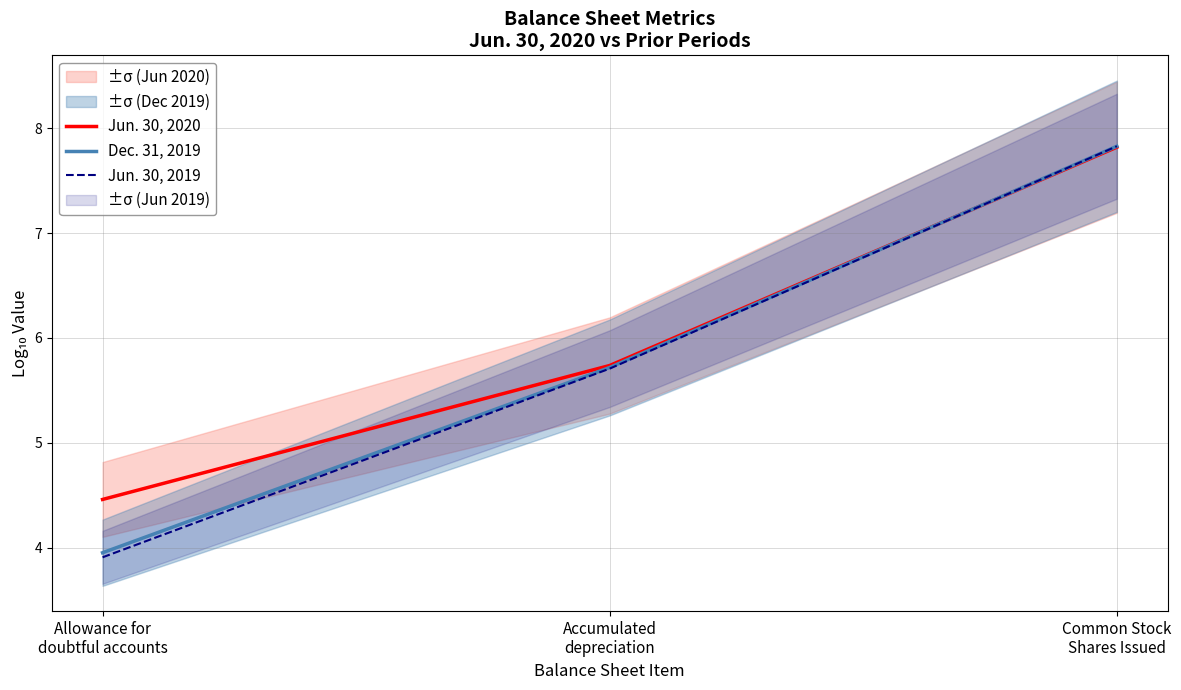

Reading left to right, list all the values displayed in this chart.

Jun. 30, 2020: 4.5	5.7	7.8
Dec. 31, 2019: 4.0	5.7	7.8
Jun. 30, 2019: 3.9	5.7	7.8